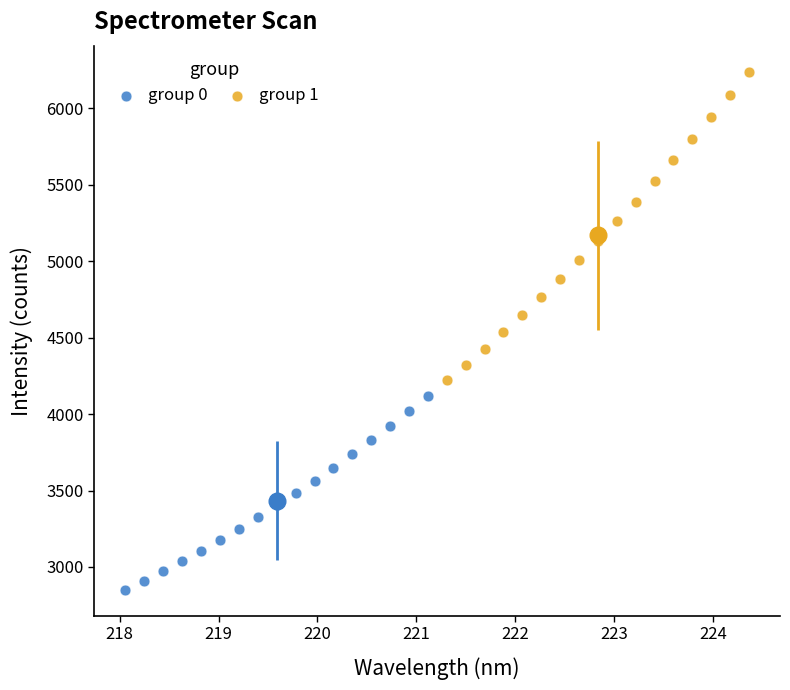

What are all the series names shown in the legend?

group 0, group 1